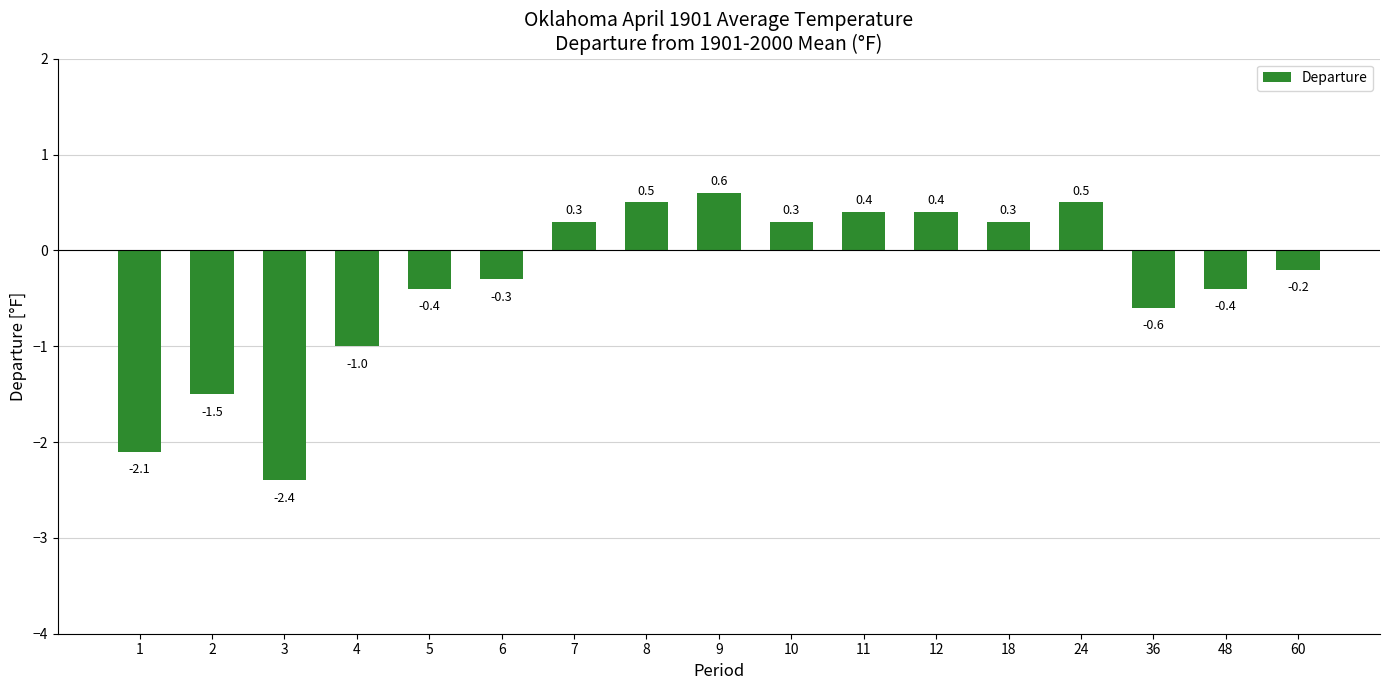

Is it true that the value at 5 is -0.4?

True